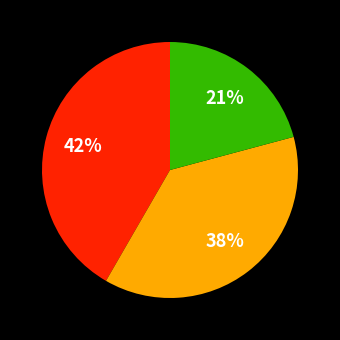

To the nearest percent, what is the average slice percentage?

33%